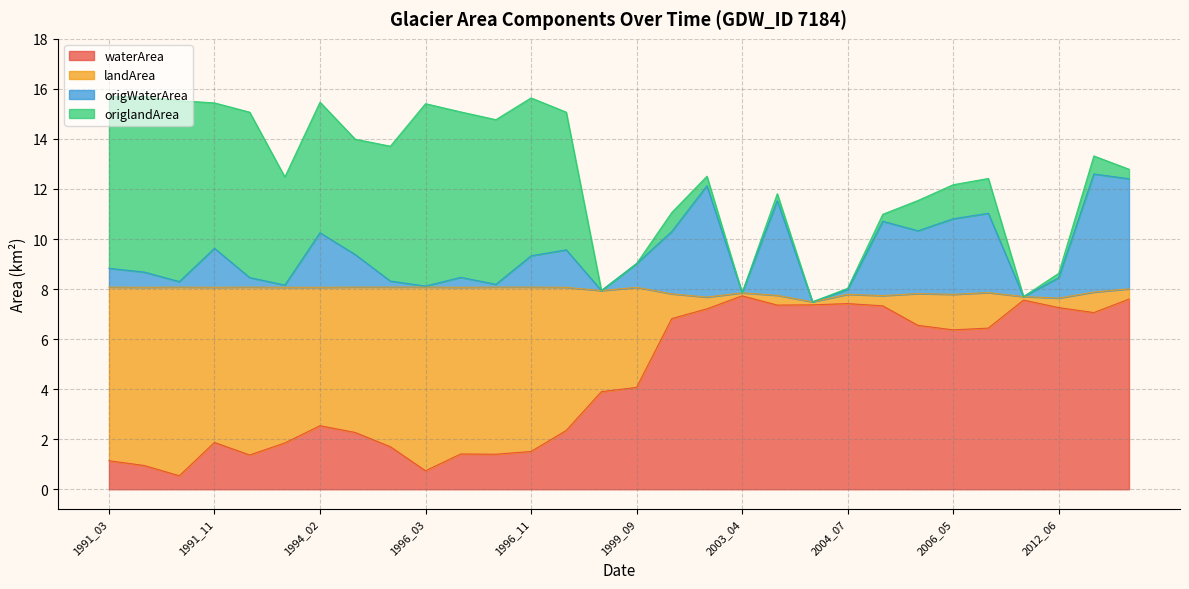

What is the sum of the origlandArea values at 1992_04 and 1994_08?

11.2